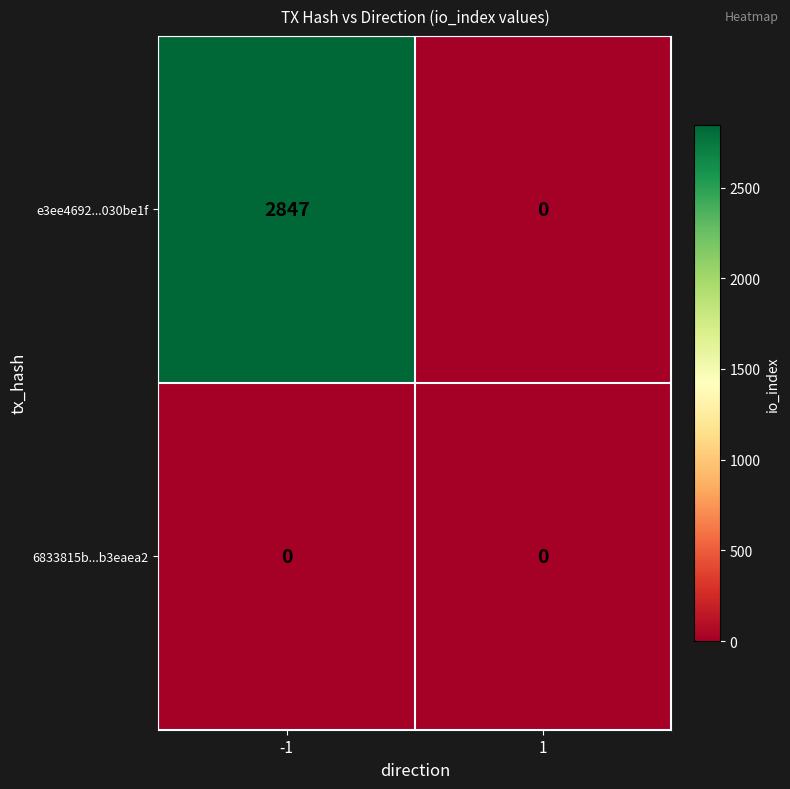

Between -1 and 1, which series saw the biggest shift?

e3ee4692...030be1f